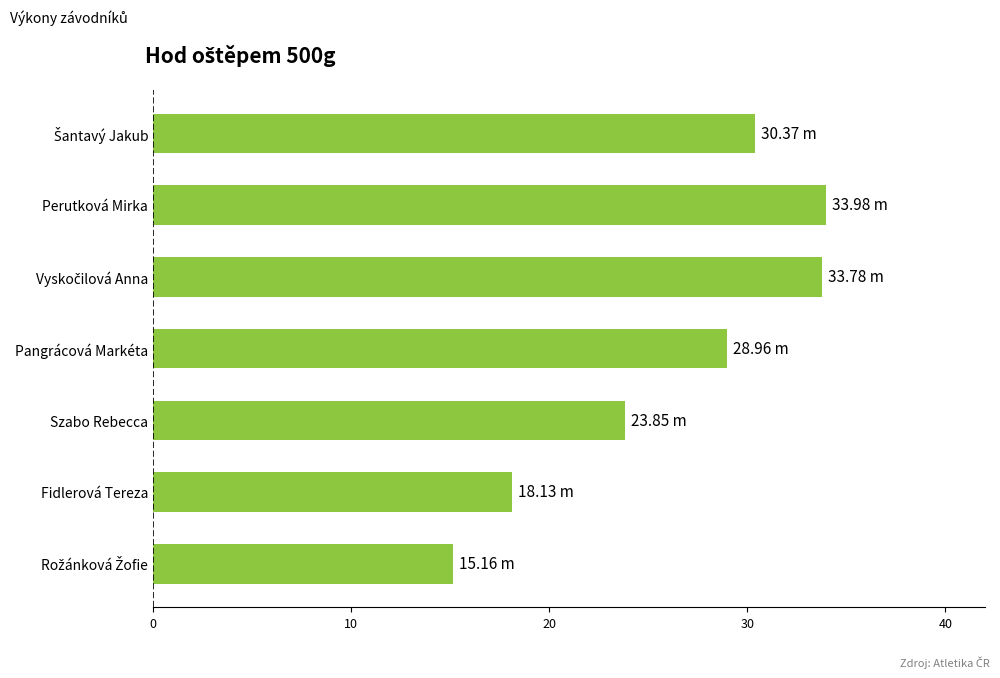

Which has a higher value, Pangrácová Markéta or Fidlerová Tereza?

Pangrácová Markéta